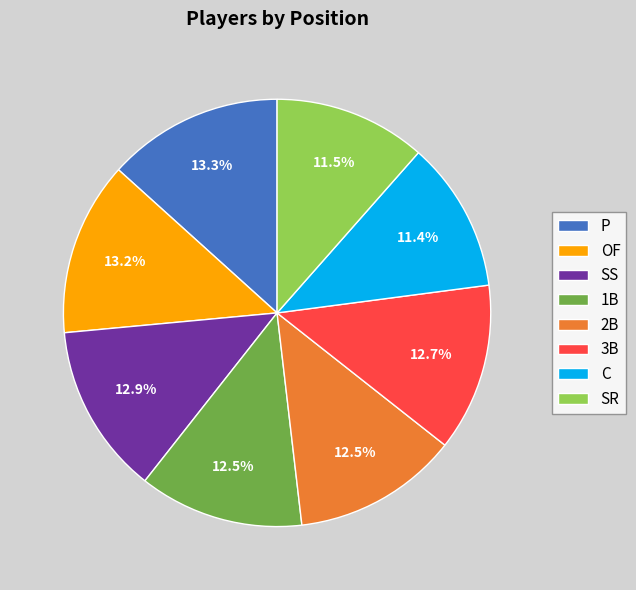

How many slices are in this pie chart?

8